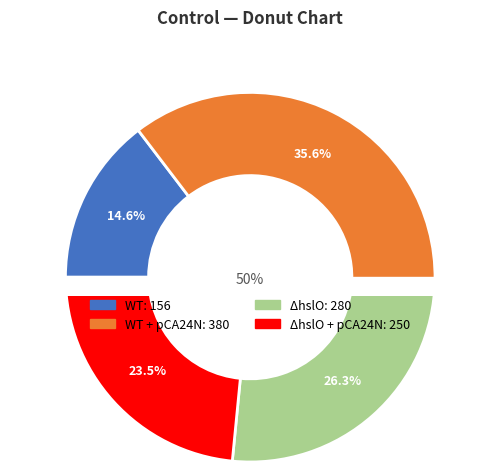

The WT slice represents 23% of the pie. True or false?

False